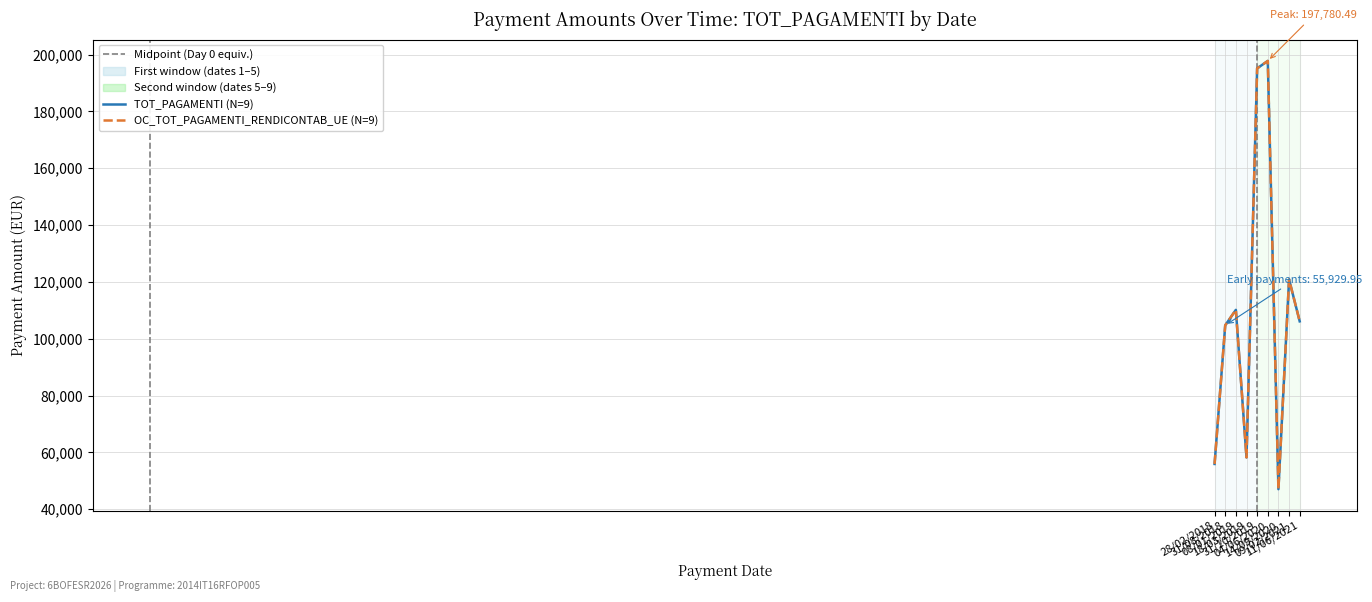

Reading right to left, list all the values displayed in this chart.

TOT_PAGAMENTI: 11/06/2021=106127.8	09/02/2021=120859.9	14/09/2020=47050.8	04/06/2020=197780.5	31/10/2019=195159.3	18/03/2019=58241.0	08/01/2019=110172.3	31/08/2018=104730.0	28/02/2018=55929.9
OC_TOT_PAGAMENTI_RENDICONTAB_UE: 11/06/2021=106127.8	09/02/2021=120859.9	14/09/2020=47050.8	04/06/2020=197780.5	31/10/2019=195159.3	18/03/2019=58241.0	08/01/2019=110172.3	31/08/2018=104730.0	28/02/2018=55929.9